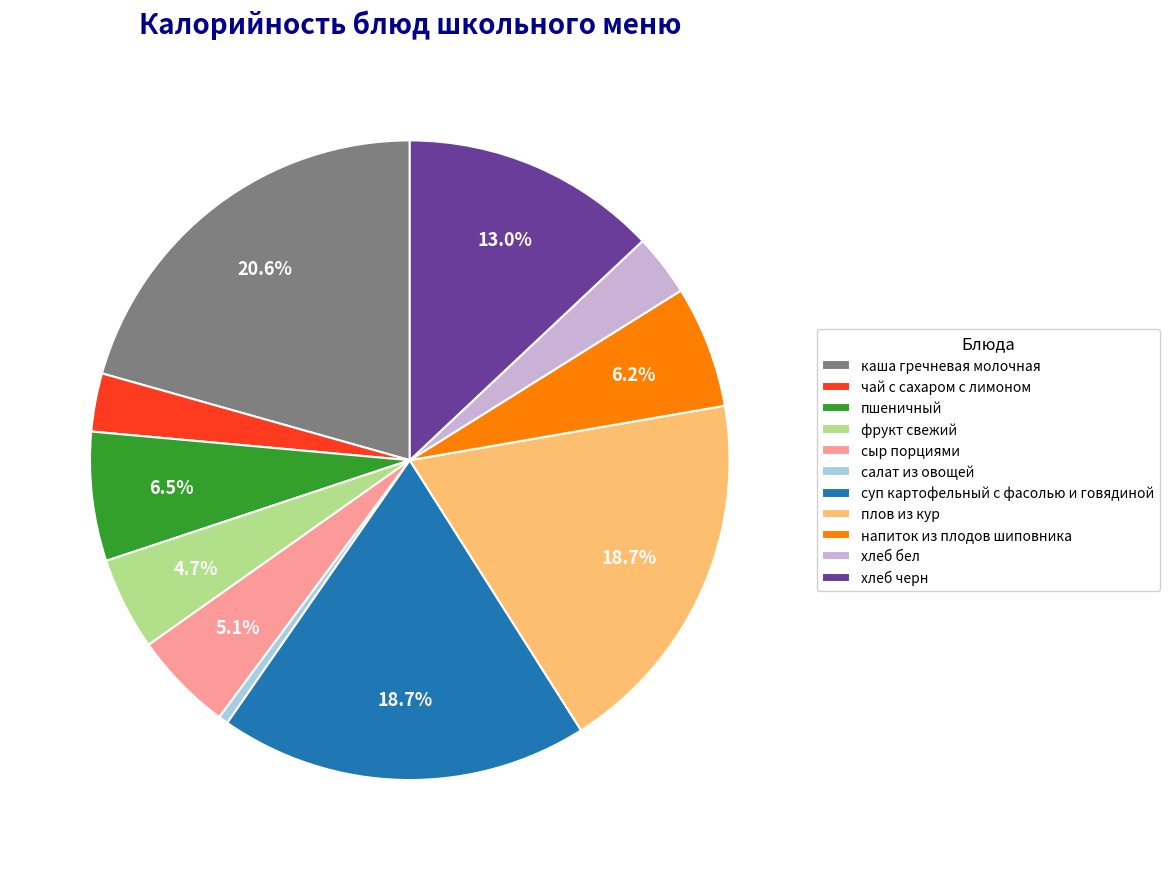

Is the sum of фрукт свежий and суп картофельный с фасолью и говядиной greater than half?

No